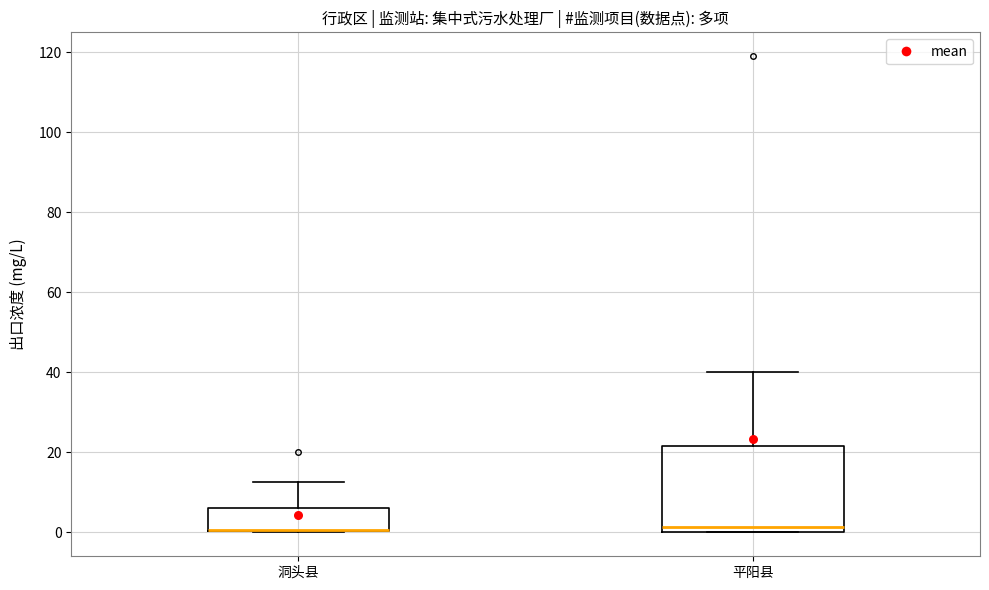

Reading left to right, transcribe this box plot: for each box, give where its median line is, the range the box spans, and where its two whiskers end, as read against the y-axis. The values are not printed on the chart, so give them approximately, as read against the axis.

洞头县: median 0 (drawn on the box's lower edge), box 0 to 6, whiskers 0 to 12
平阳县: median 2, box 0 to 22, whiskers 0 to 40